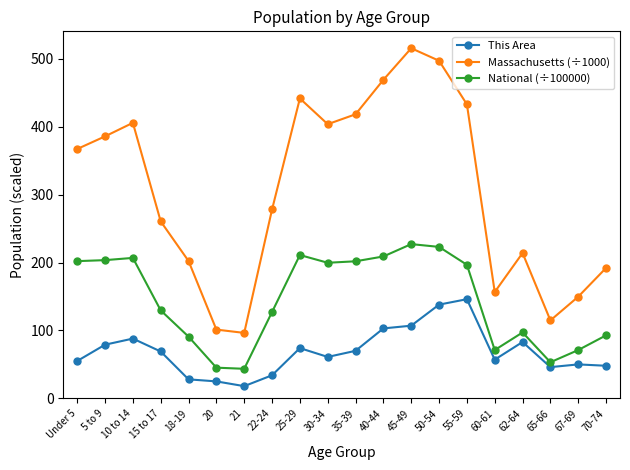

Where does the National (÷100000) series first go above 196?

Under 5